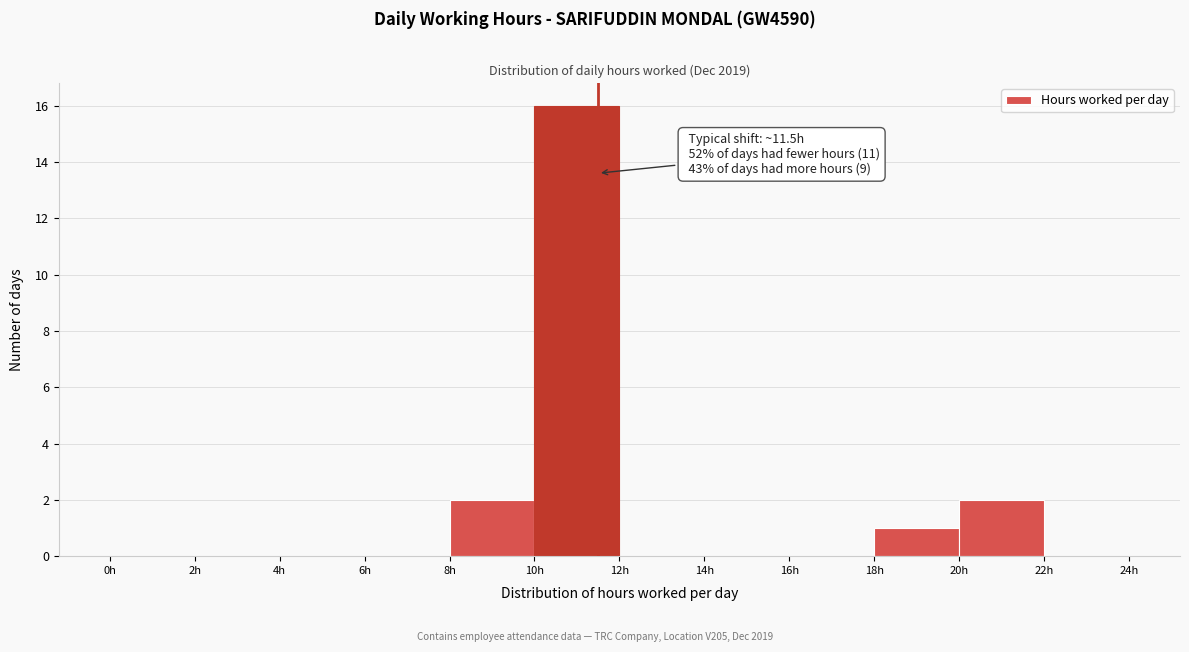

Over which range of the x-axis is the bar tallest?

10 to 12